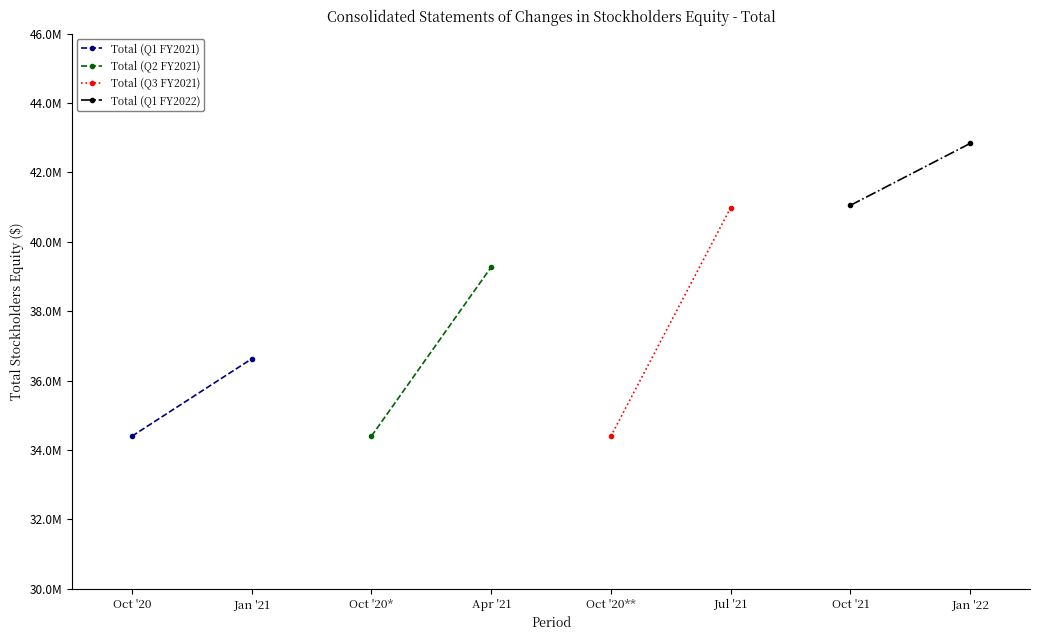

What is the smallest value displayed?

34396268